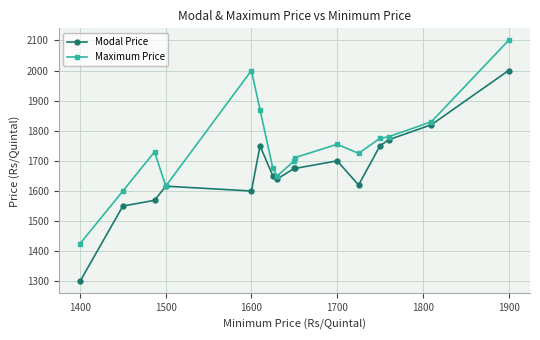

True or false: Maximum Price has more than 2 interior local peaks.

True